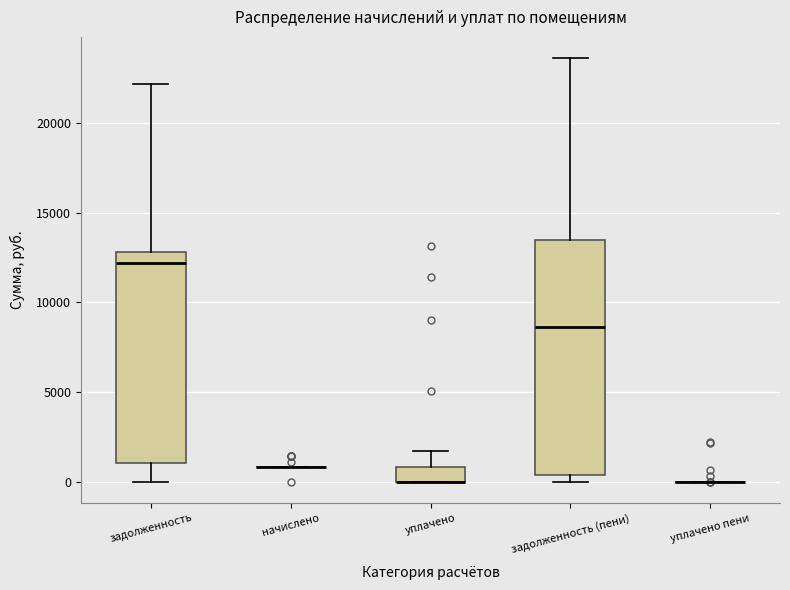

Where is the lower edge of the box for уплачено on the y-axis? The values are not printed on the chart, so give them approximately, as read against the axis.

0